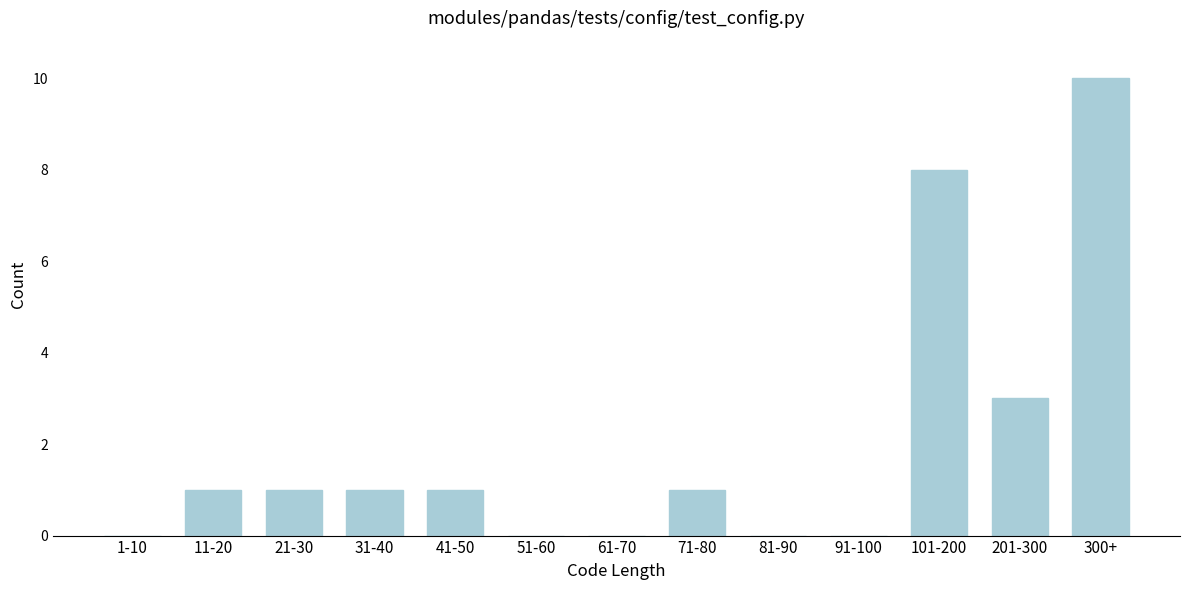

Reading left to right, extract all data points from this chart.

1-10=0	11-20=1	21-30=1	31-40=1	41-50=1	51-60=0	61-70=0	71-80=1	81-90=0	91-100=0	101-200=8	201-300=3	300+=10